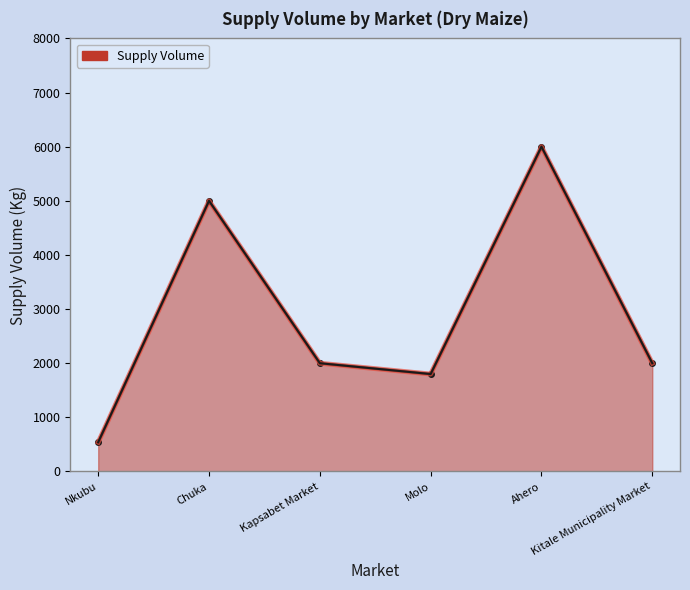

What is the difference between the maximum and minimum values?

5460